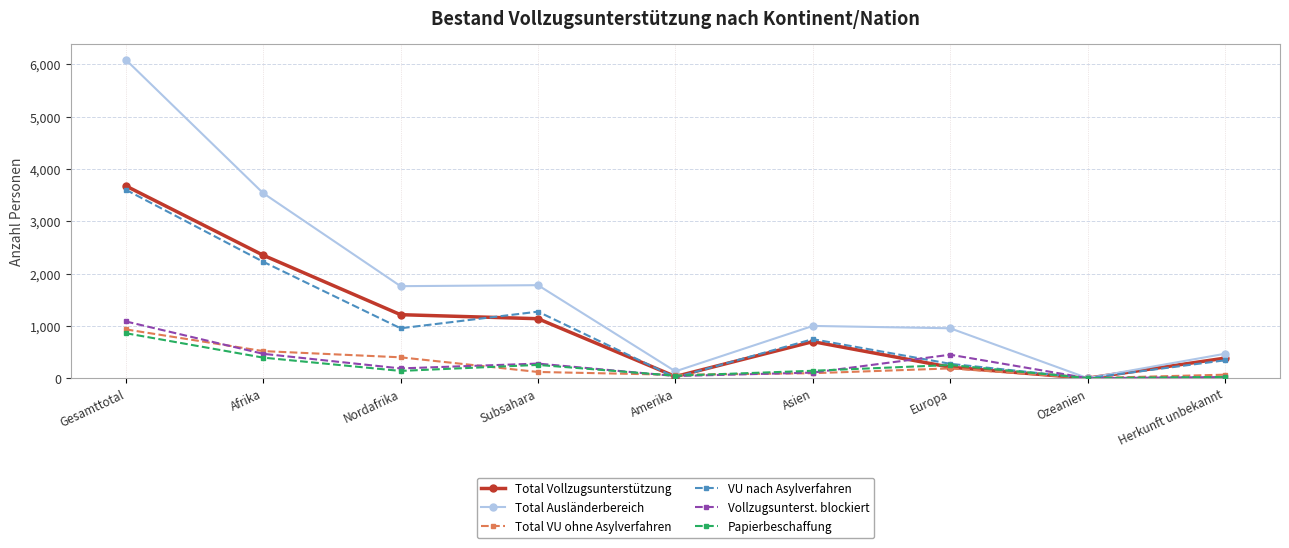

Is the value of Total Ausländerbereich at Subsahara greater than the value of Total Vollzugsunterstützung at Amerika?

Yes